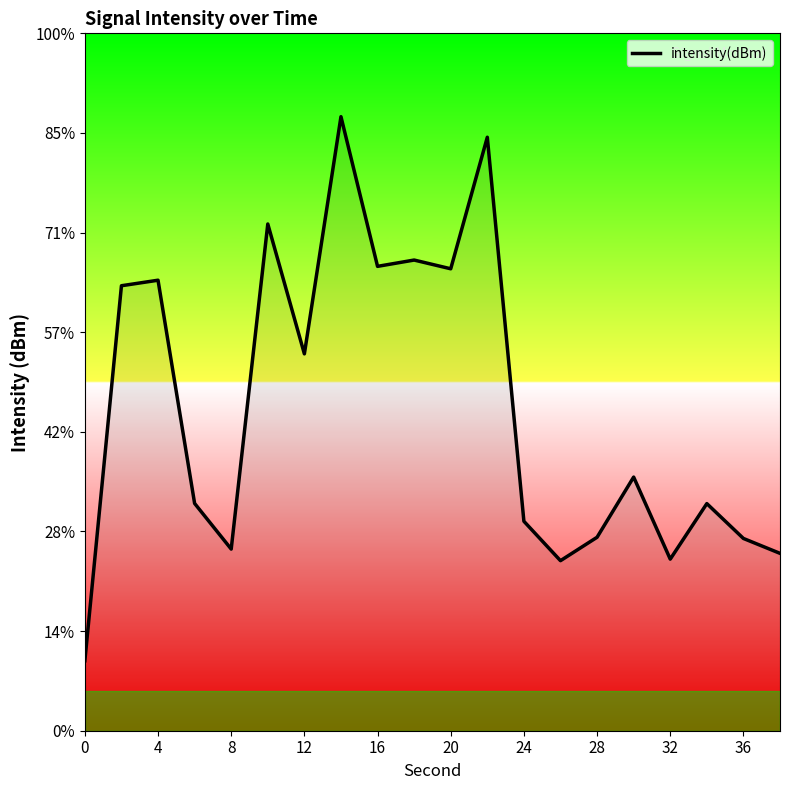

Does the chart have visible grid lines?

No